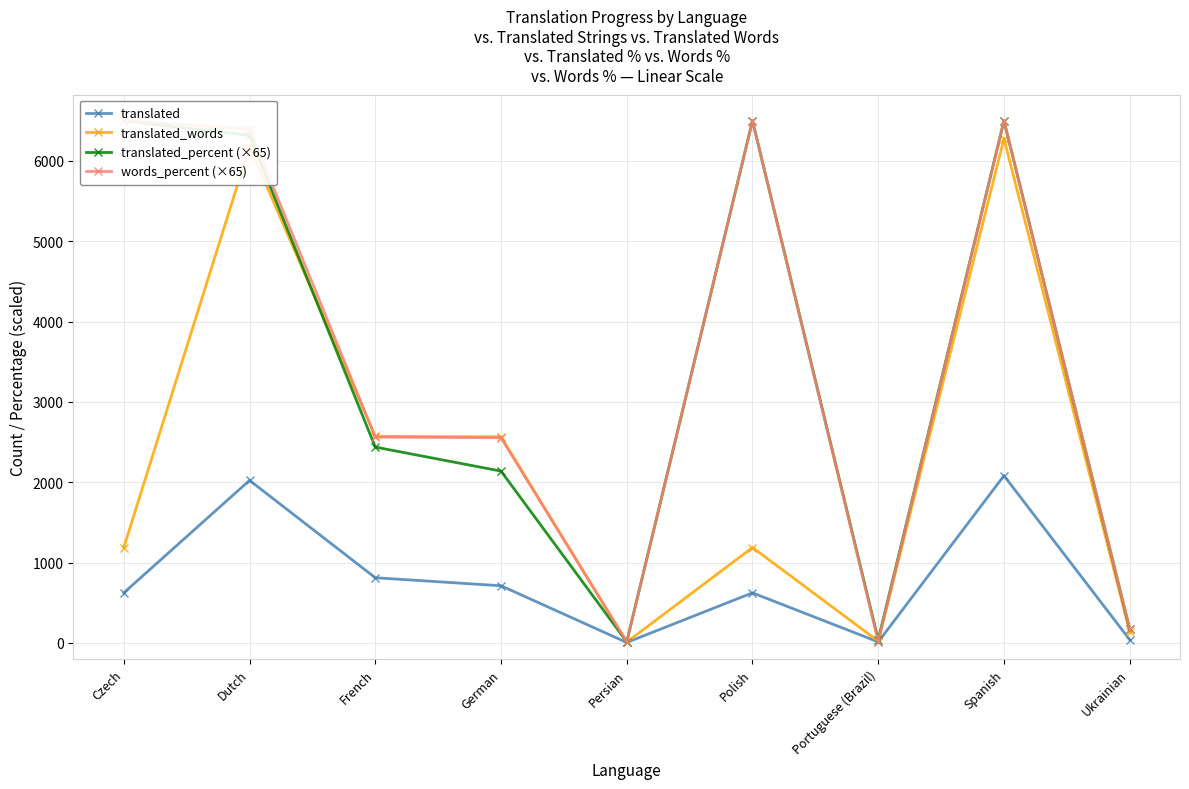

How many interior local peaks does the translated_words series have?

3